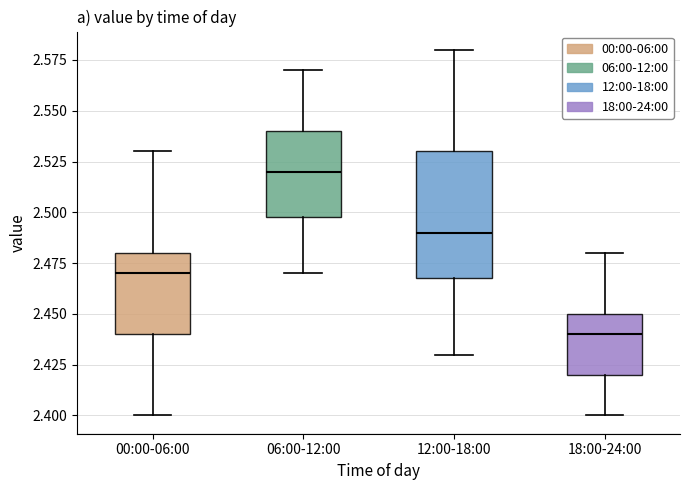

Reading left to right, transcribe this box plot: for each box, give where its median line is, the range the box spans, and where its two whiskers end, as read against the y-axis. The values are not printed on the chart, so give them approximately, as read against the axis.

00:00-06:00: median 2.47, box 2.44 to 2.48, whiskers 2.40 to 2.53
06:00-12:00: median 2.52, box 2.50 to 2.54, whiskers 2.47 to 2.57
12:00-18:00: median 2.49, box 2.47 to 2.53, whiskers 2.43 to 2.58
18:00-24:00: median 2.44, box 2.42 to 2.45, whiskers 2.40 to 2.48